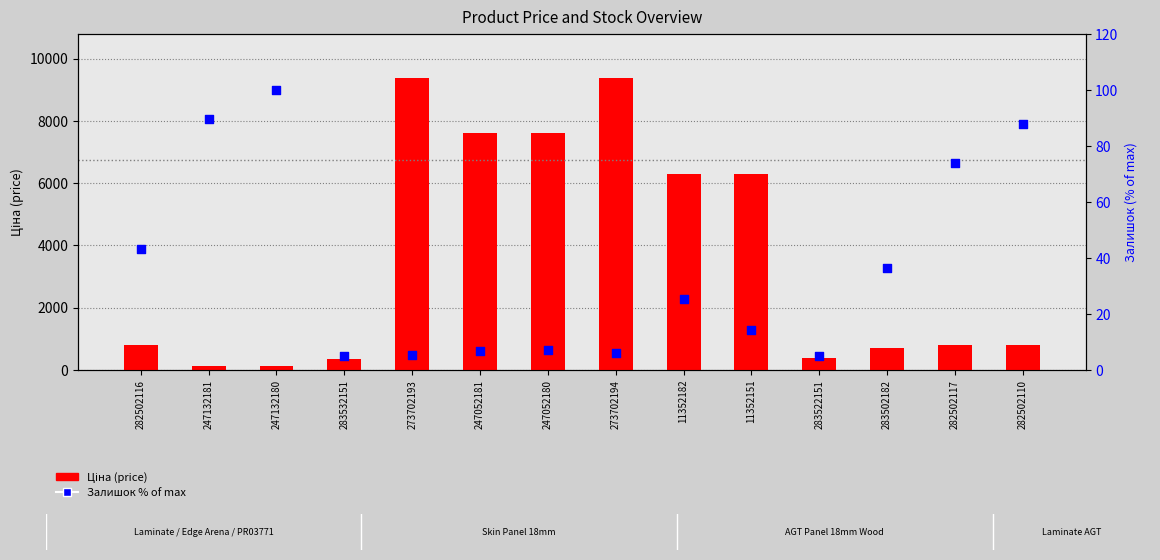

Is the value of Залишок % of max at 247132181 greater than the value of Ціна (price) at 11352182?

No